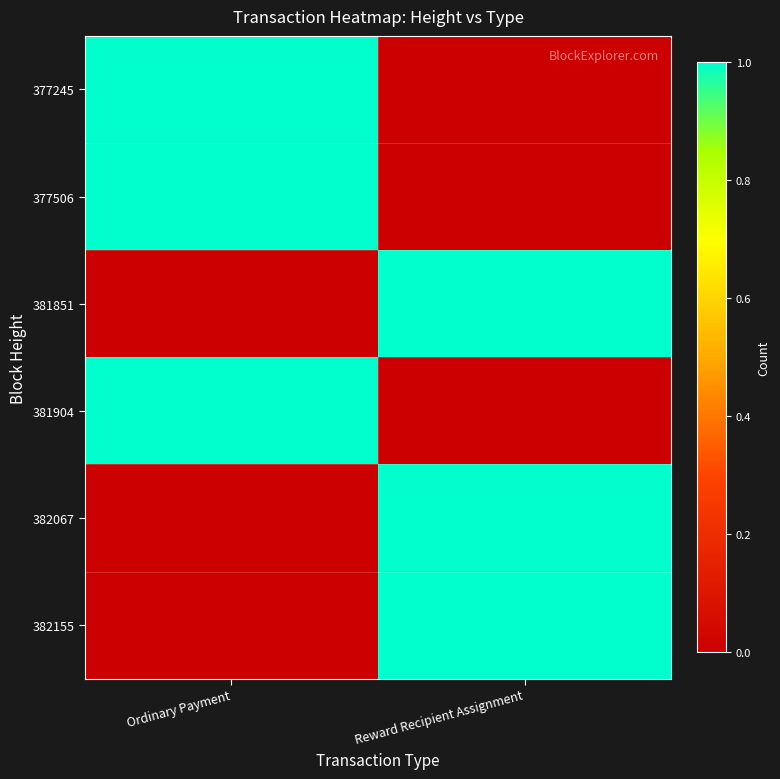

At how many categories does at least one series exceed 0?

2